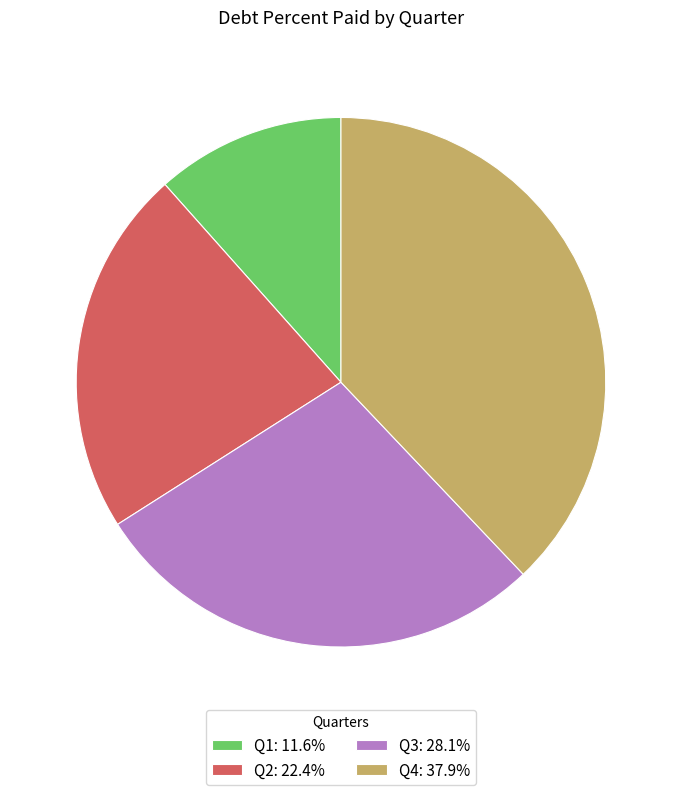

How many slices are in this pie chart?

4